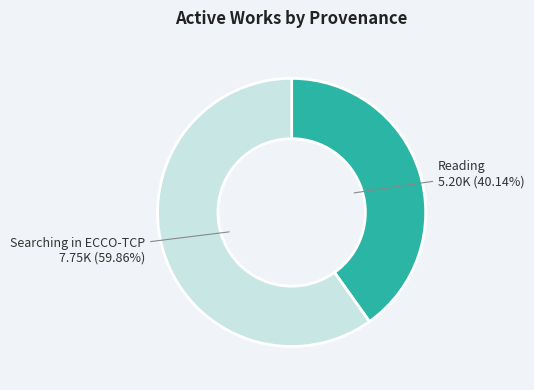

Which category has the biggest portion of the pie?

Searching in ECCO-TCP